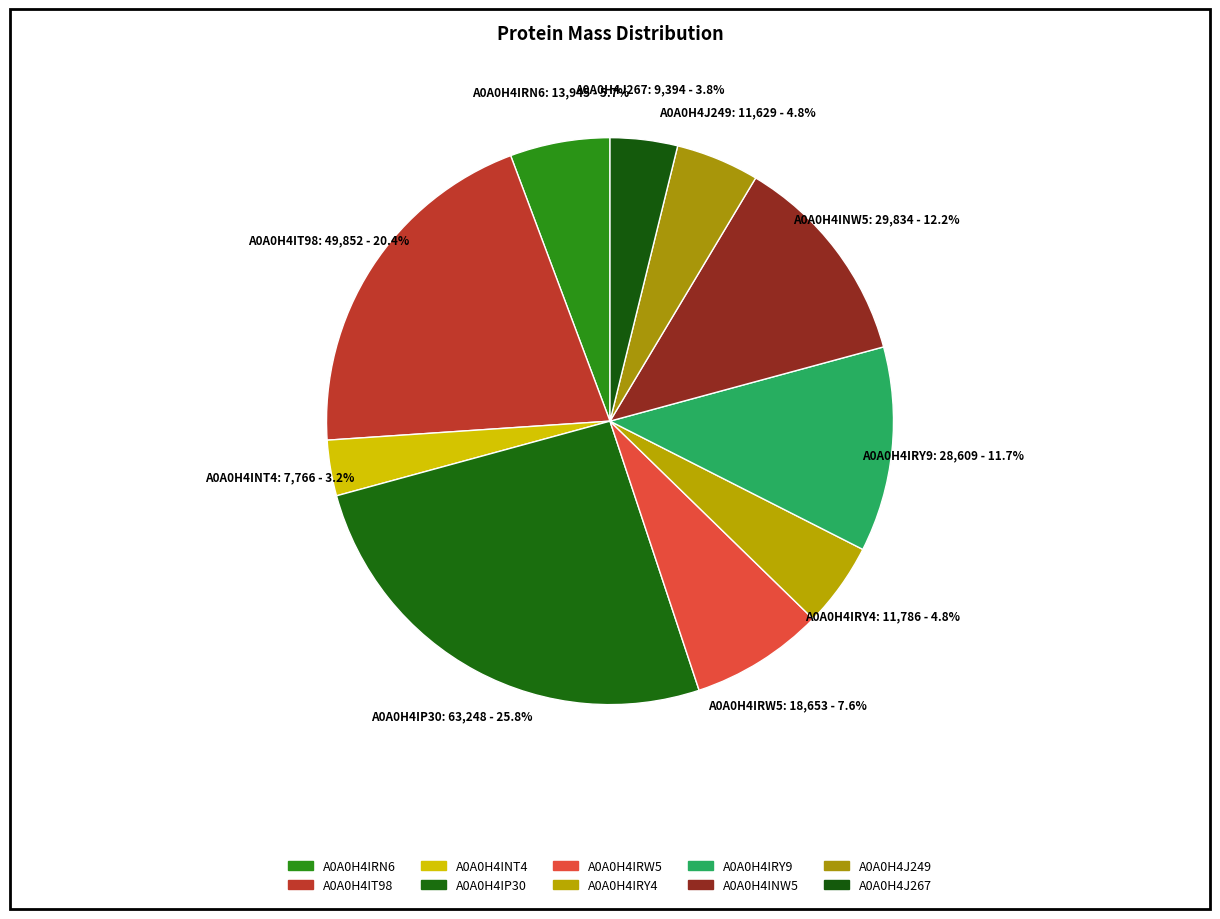

Rank the categories by value from highest to lowest.

A0A0H4IP30, A0A0H4IT98, A0A0H4INW5, A0A0H4IRY9, A0A0H4IRW5, A0A0H4IRN6, A0A0H4IRY4, A0A0H4J249, A0A0H4J267, A0A0H4INT4